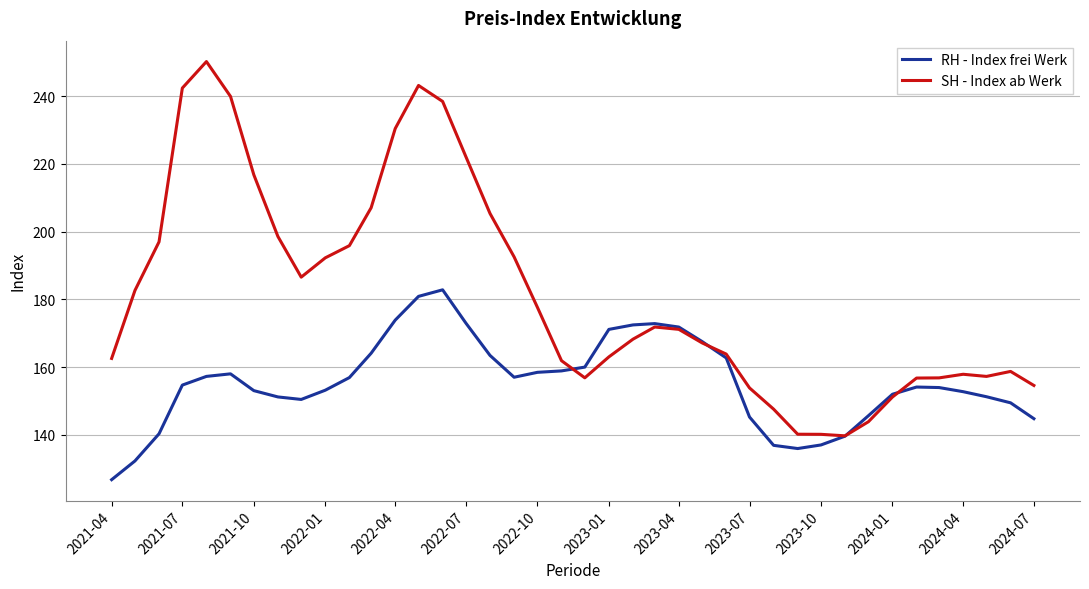

Which series has the widest spread of values?

SH - Index ab Werk